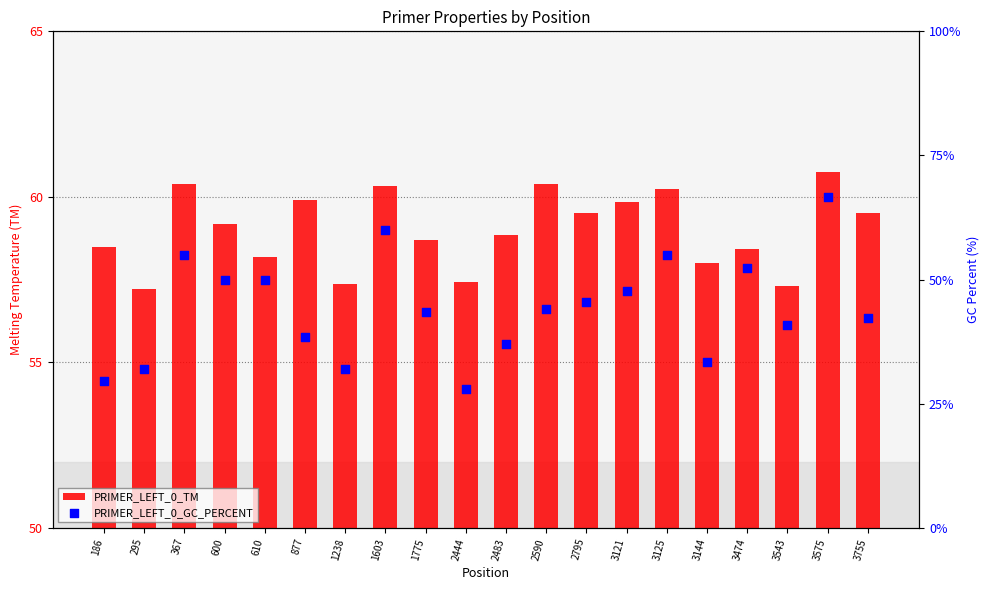

Which series has the largest total across all categories?

PRIMER_LEFT_0_TM